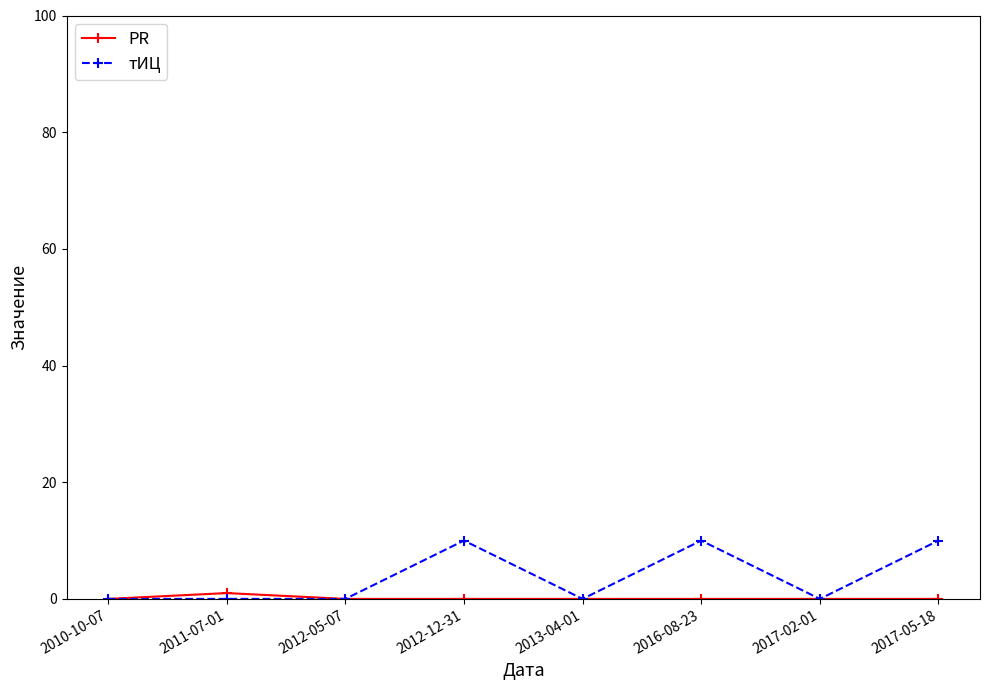

List the series in order of their peak value, highest first.

тИЦ, PR